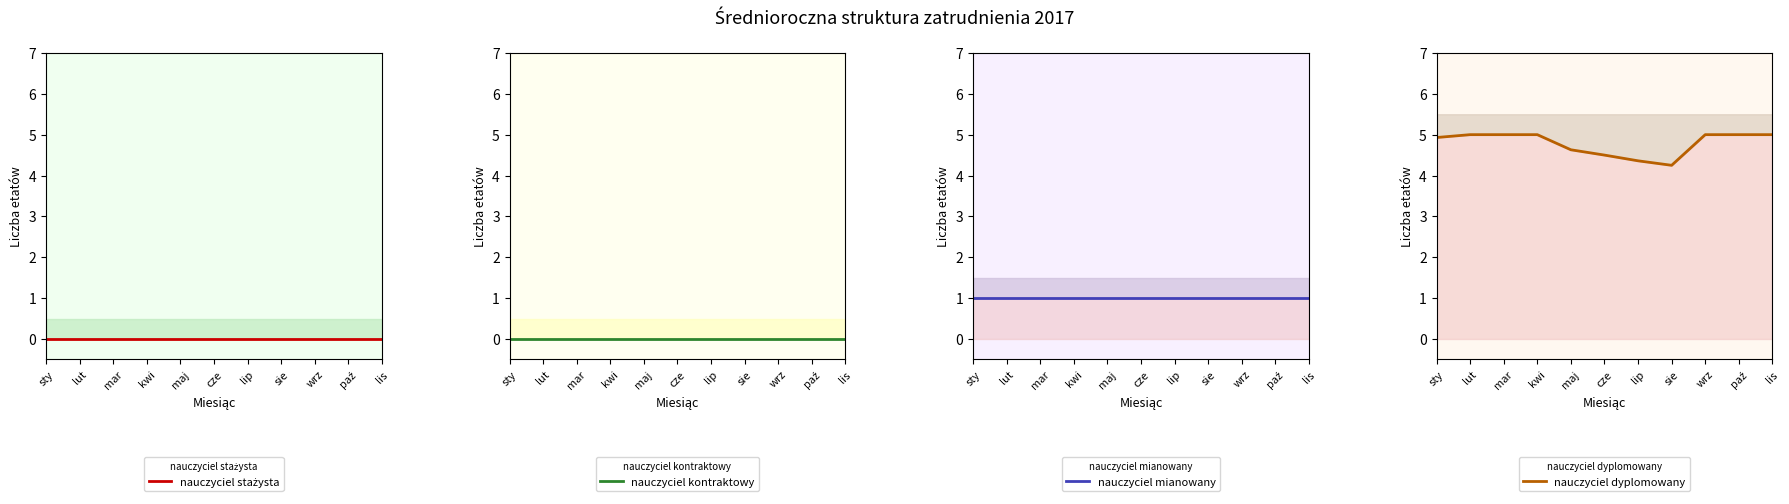

Which series changed the most between sty and paź?

nauczyciel dyplomowany